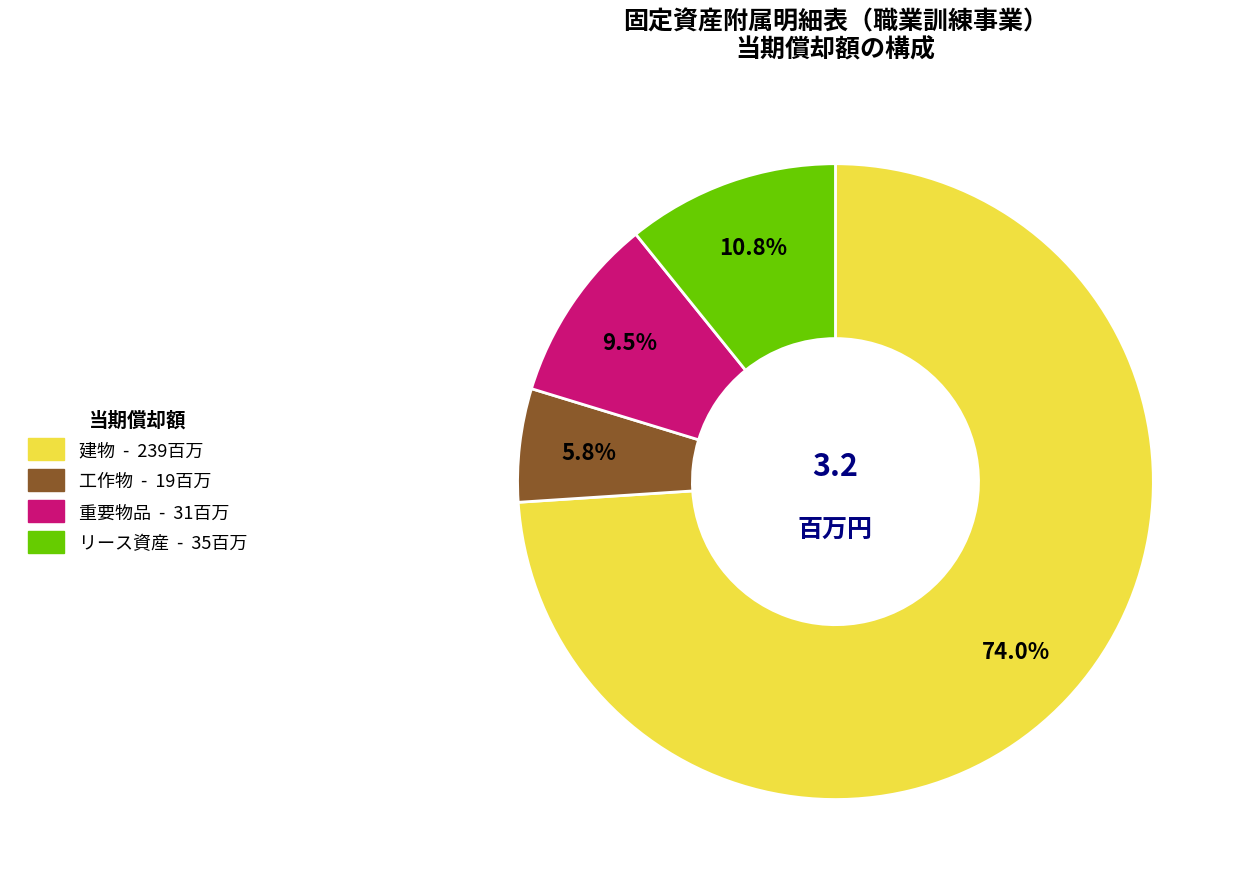

Does any single category account for the majority?

Yes